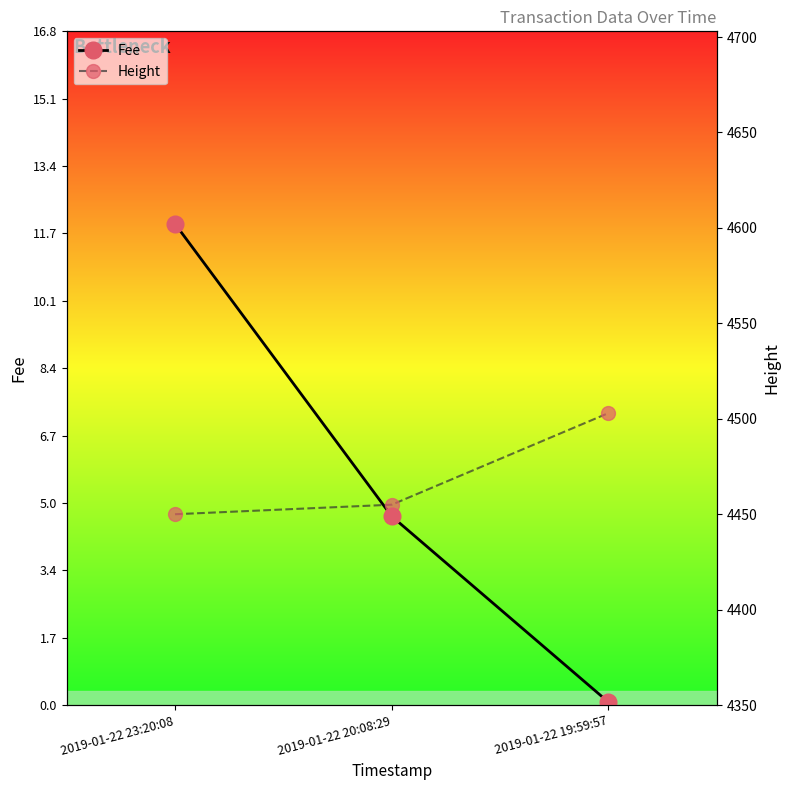

List the series in order of their overall mean, lowest first.

Fee, Height